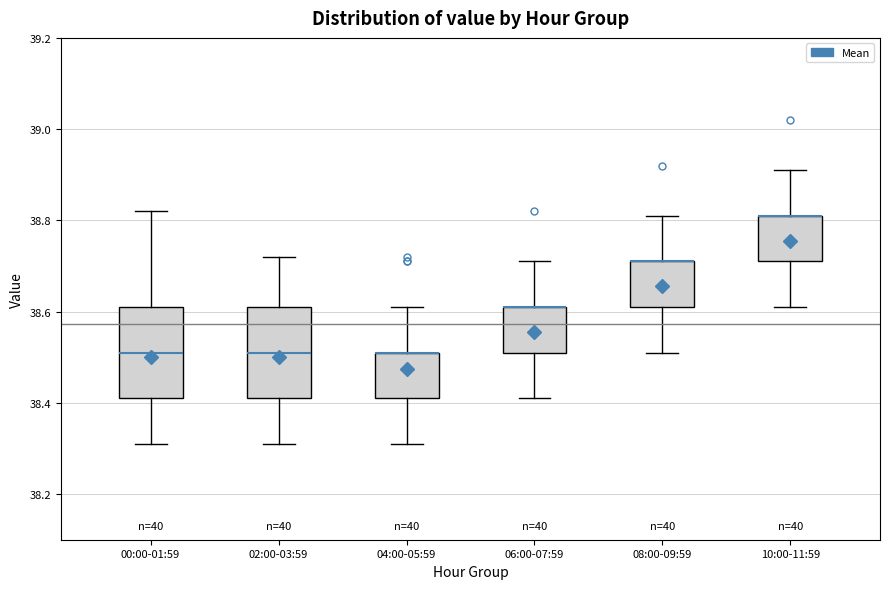

Reading left to right, read every box against the y-axis: the position of its median line, the range the box covers, and the ends of its whiskers. The values are not printed on the chart, so give them approximately, as read against the axis.

00:00-01:59: median 38.52, box 38.42 to 38.62, whiskers 38.32 to 38.82
02:00-03:59: median 38.52, box 38.42 to 38.62, whiskers 38.32 to 38.72
04:00-05:59: median 38.52 (drawn on the box's upper edge), box 38.42 to 38.52, whiskers 38.32 to 38.62
06:00-07:59: median 38.62 (drawn on the box's upper edge), box 38.52 to 38.62, whiskers 38.42 to 38.72
08:00-09:59: median 38.72 (drawn on the box's upper edge), box 38.62 to 38.72, whiskers 38.52 to 38.82
10:00-11:59: median 38.82 (drawn on the box's upper edge), box 38.72 to 38.82, whiskers 38.62 to 38.92